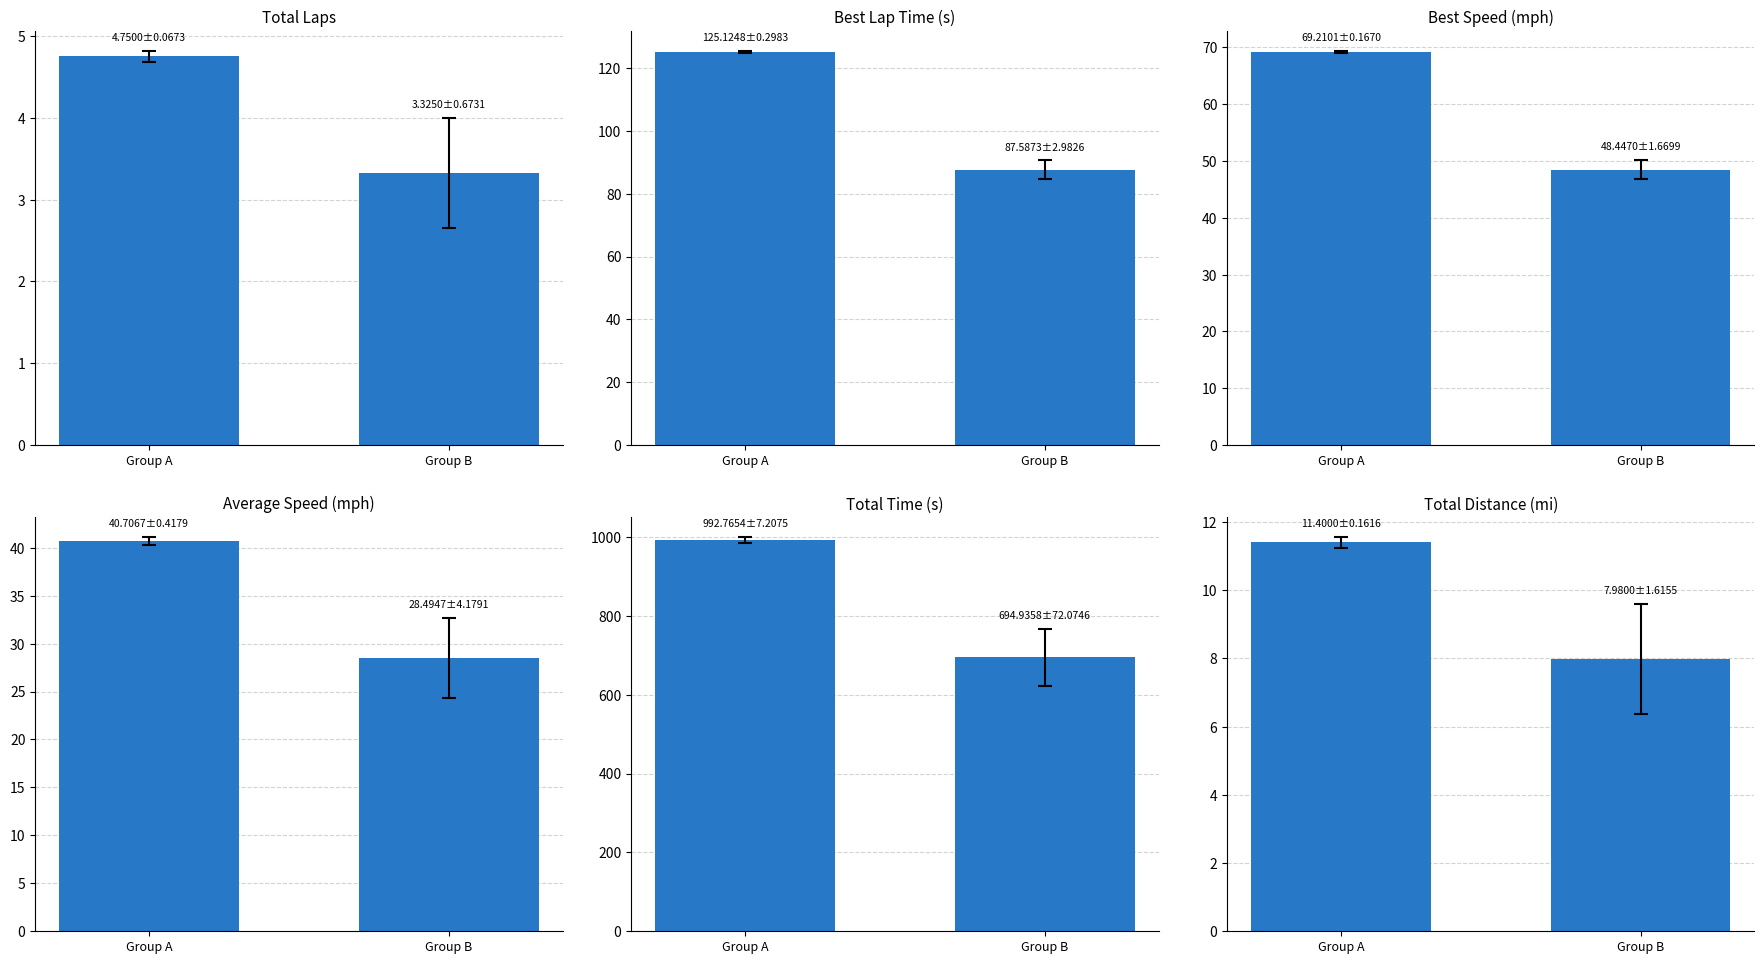

How many values in the Total Laps series are below 4?

1